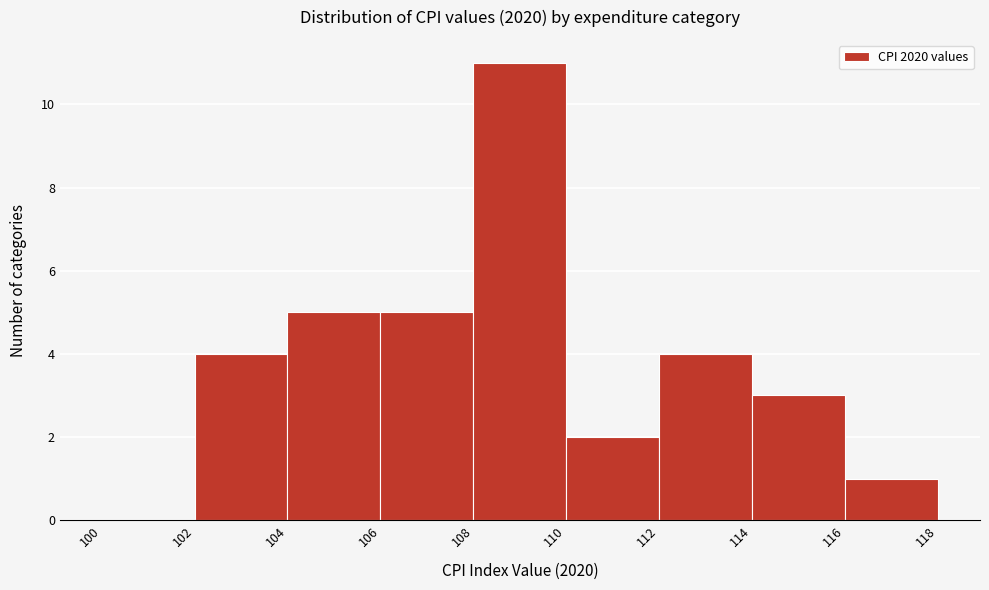

Reading left to right, list every bar in this chart as the range it spans on the x-axis followed by its height. The values are not printed on the chart, so give them approximately, as read against the axis.

100 to 102: 0
102 to 104: 4
104 to 106: 5
106 to 108: 5
108 to 110: 11
110 to 112: 2
112 to 114: 4
114 to 116: 3
116 to 118: 1